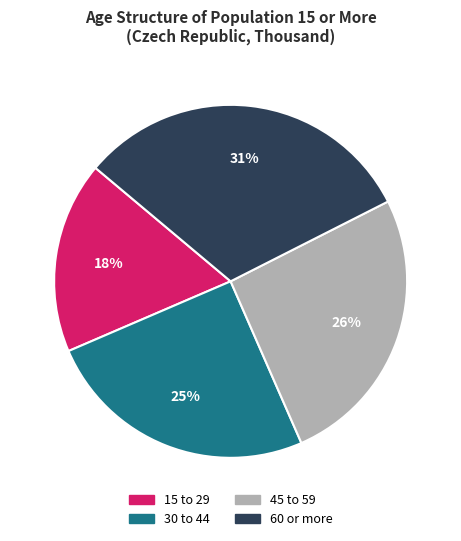

Do 60 or more and 45 to 59 together represent more than half of the pie?

Yes